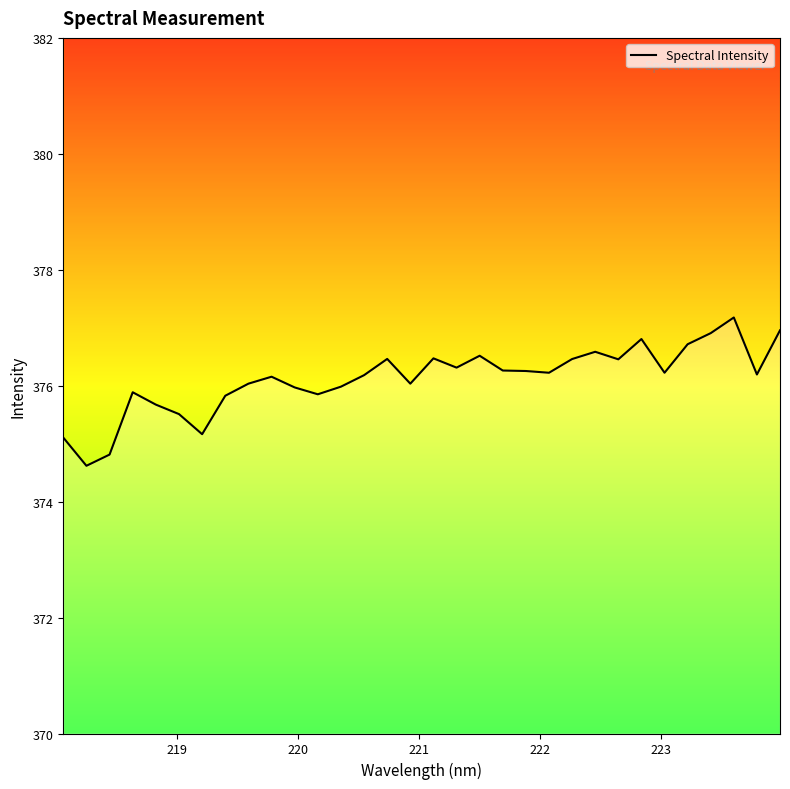

The chart shows a value of 144.6 at 17. True or false?

False